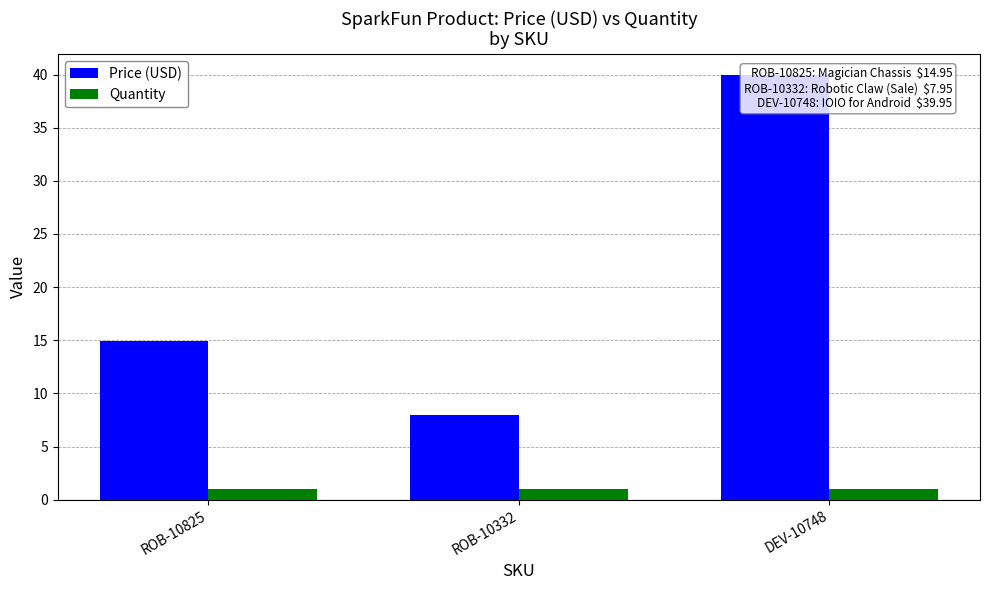

Reading left to right, what are all the values shown in this chart?

Price (USD): ROB-10825=14.9	ROB-10332=8.0	DEV-10748=40.0
Quantity: ROB-10825=1.0	ROB-10332=1.0	DEV-10748=1.0